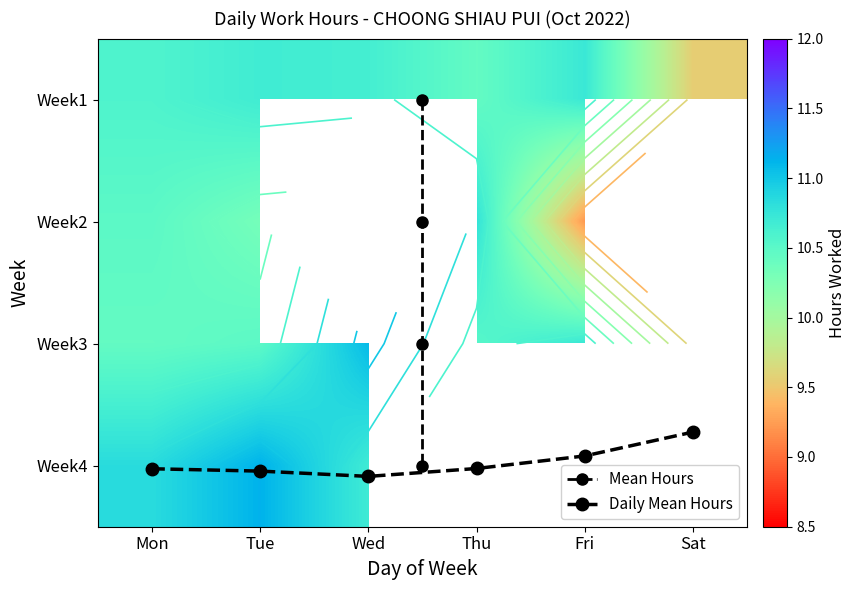

Where does the Week4 series first go above 10?

Mon